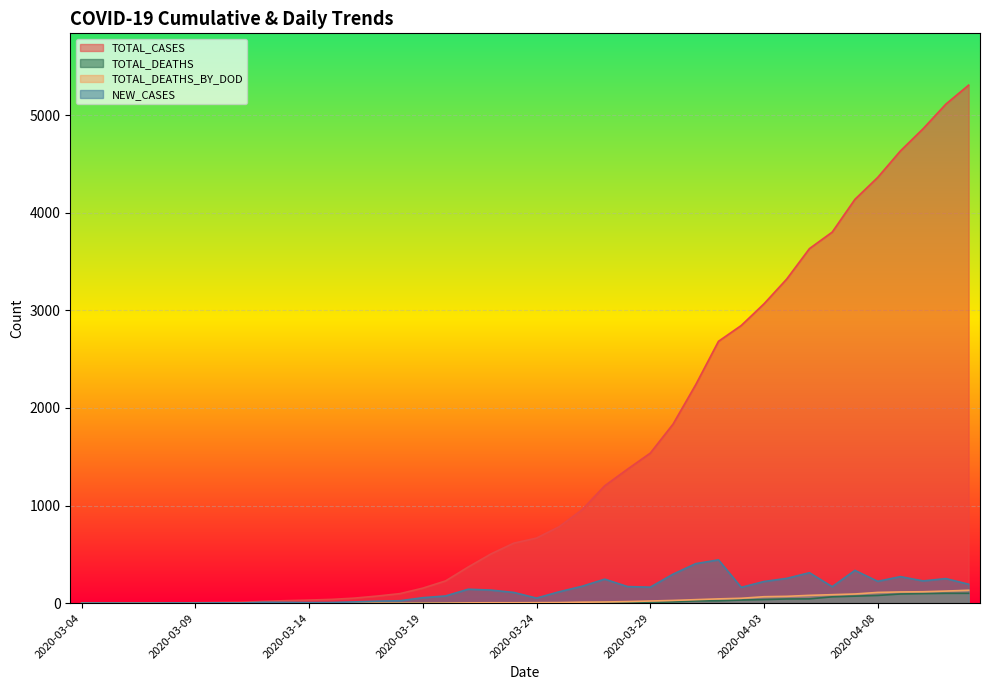

What are all the series names shown in the legend?

TOTAL_CASES, TOTAL_DEATHS, TOTAL_DEATHS_BY_DOD, NEW_CASES